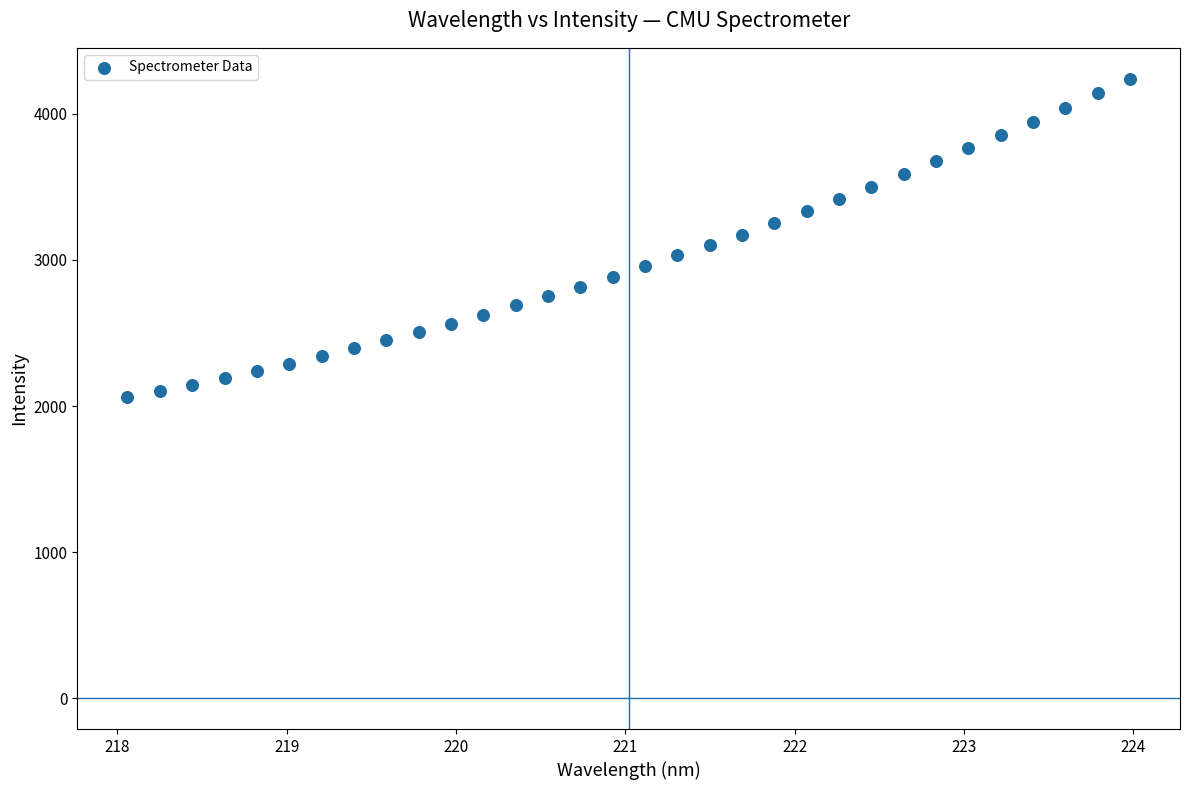

What is the range of Y values (max minus min)?

2182.2